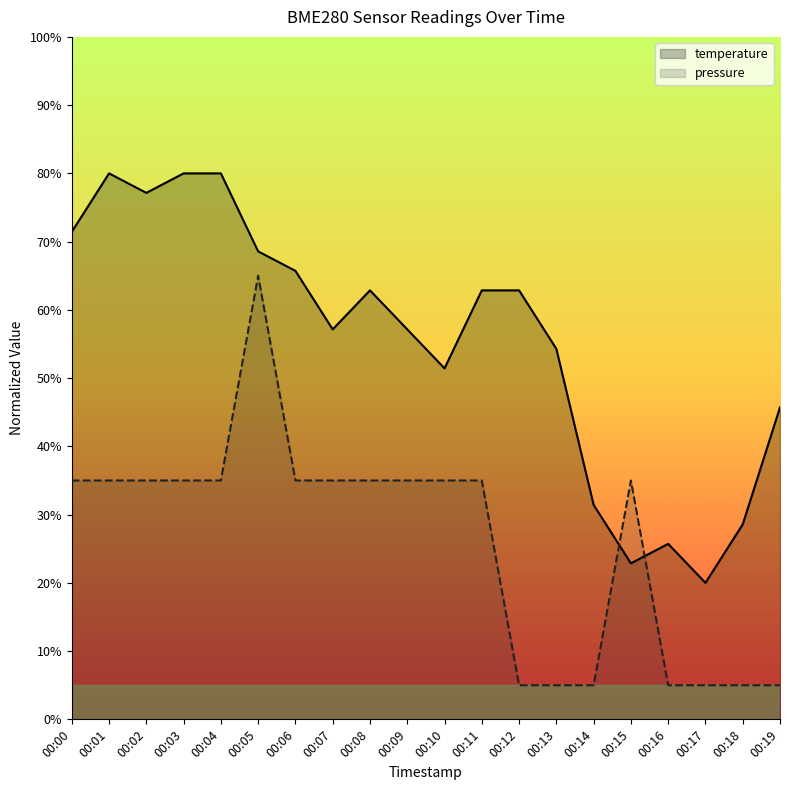

True or false: there are more than 1 points higher than both neighbors.

True